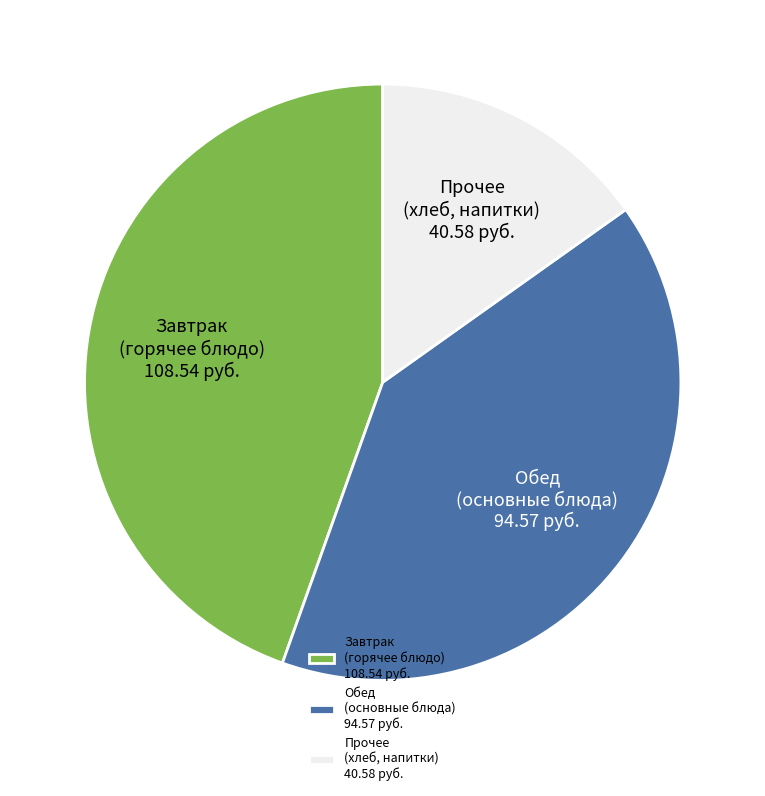

Does Обед (основные блюда) 94.57 руб. account for over 50% of the chart?

No